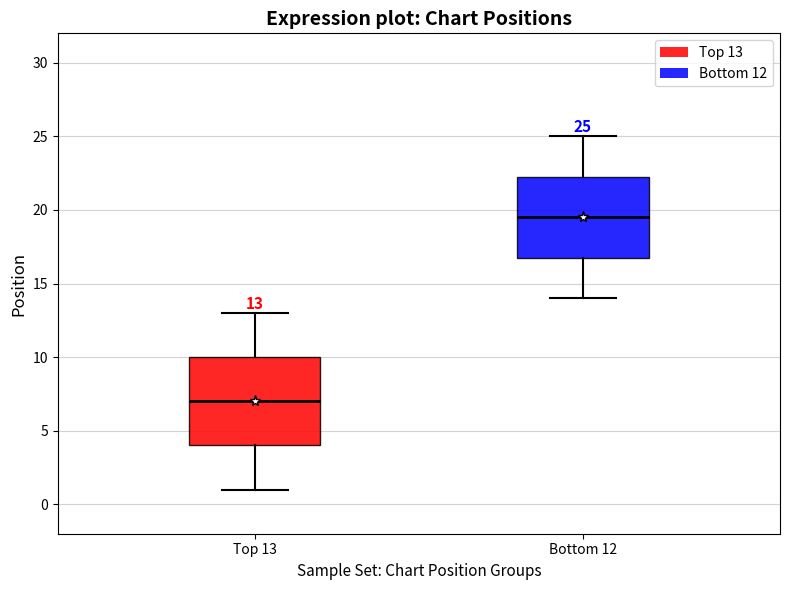

Which box's median line is the lowest?

Top 13